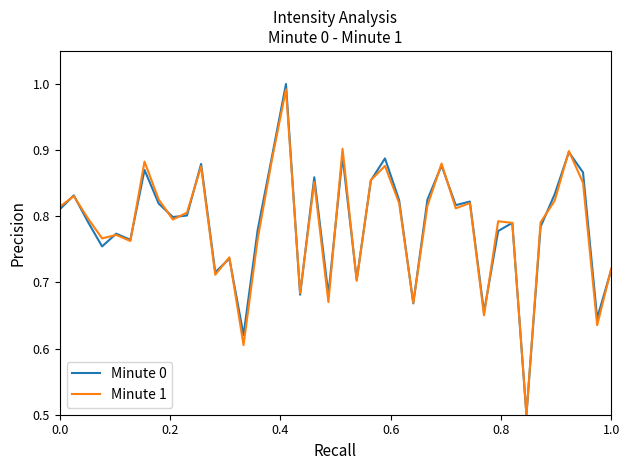

Which series has the largest range (max minus min)?

Minute 0